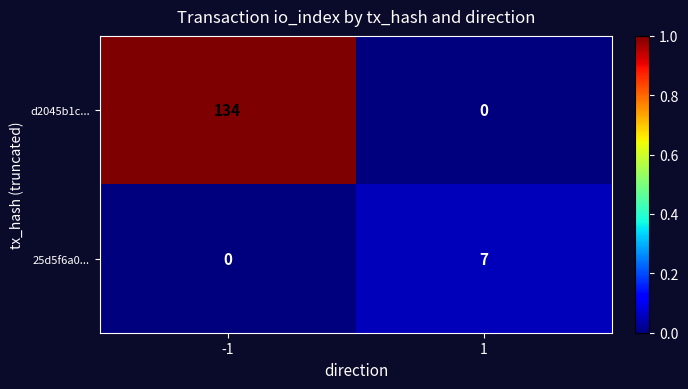

Reading left to right, extract all data points from this chart.

d2045b1c...: 134	0
25d5f6a0...: 0	7